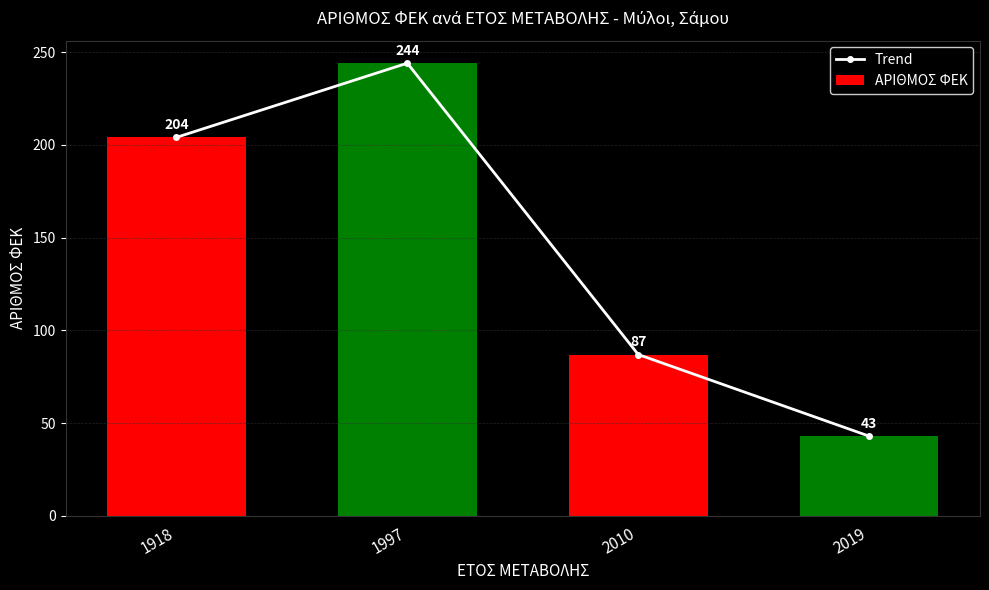

Rank the series by their maximum value, from lowest to highest.

Trend, ΑΡΙΘΜΟΣ ΦΕΚ